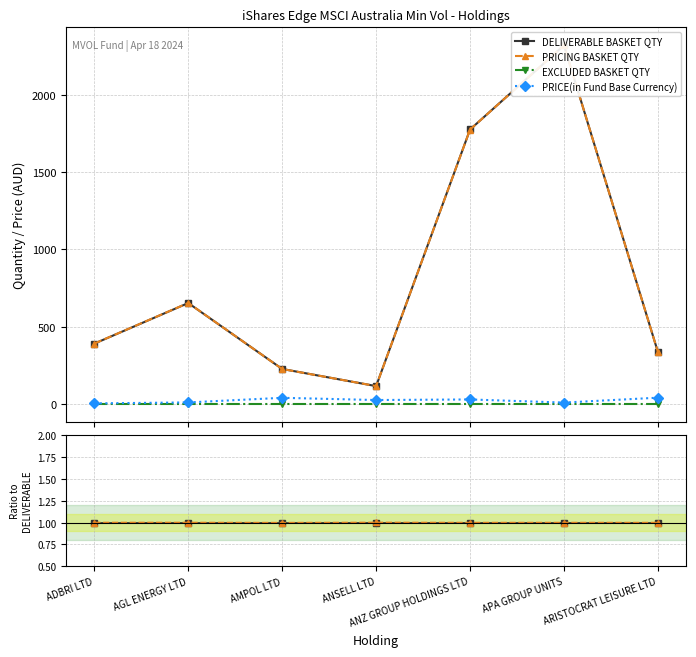

What is the label of the 6th point from the right?

AGL ENERGY LTD